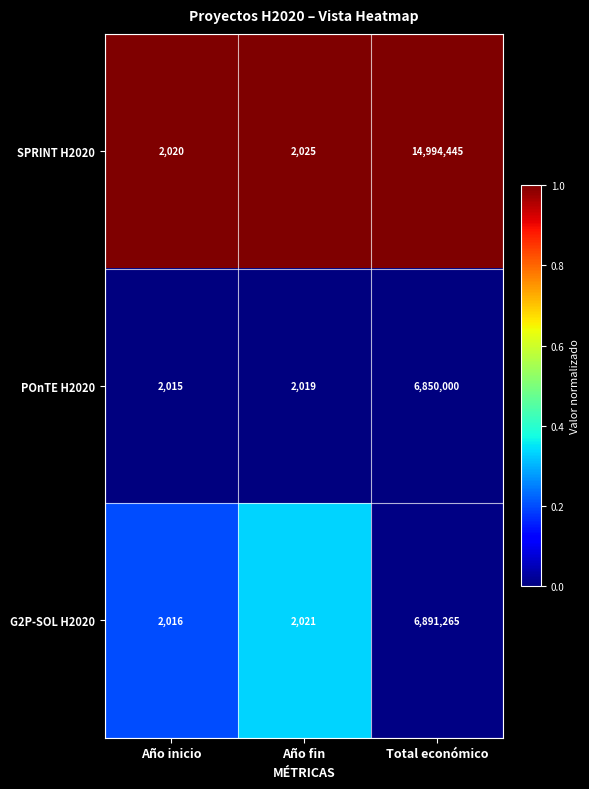

Reading right to left, extract all data points from this chart.

SPRINT H2020: Total económico=14994445	Año fin=2025	Año inicio=2020
POnTE H2020: Total económico=6850000	Año fin=2019	Año inicio=2015
G2P-SOL H2020: Total económico=6891265	Año fin=2021	Año inicio=2016